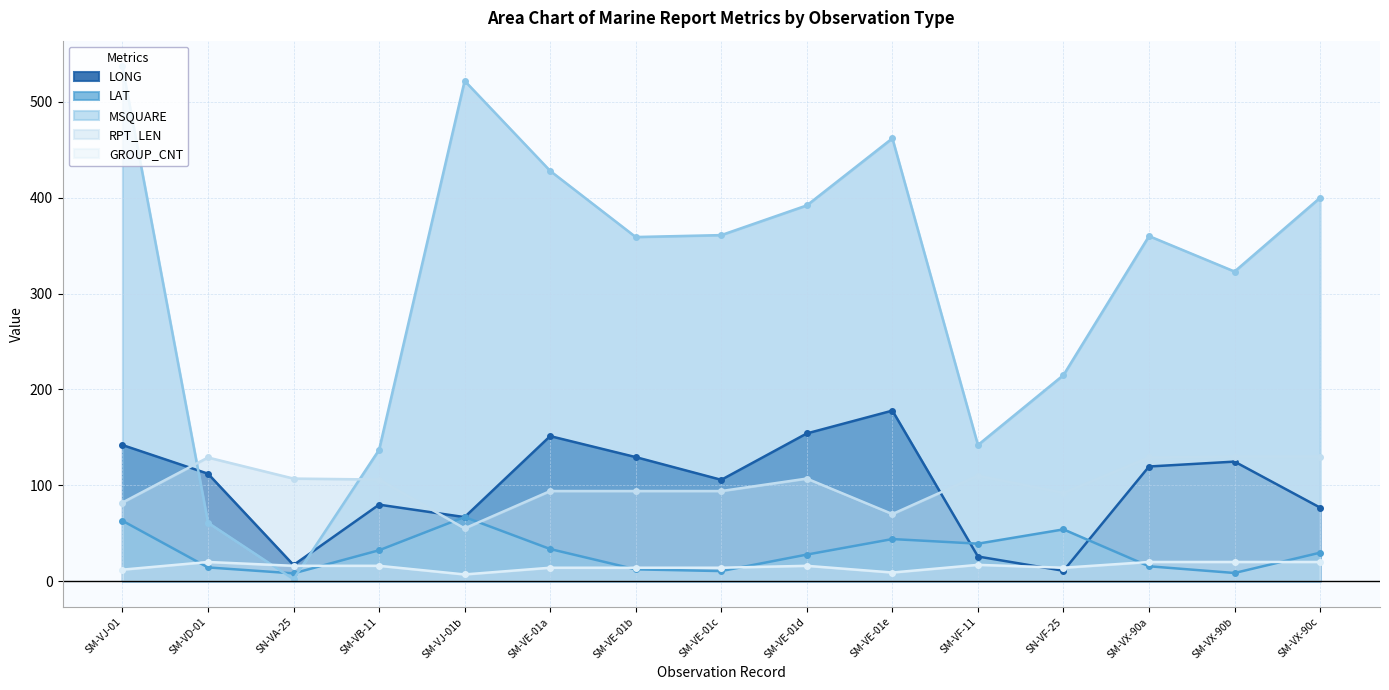

What is the sum of the MSQUARE values at SM-VB-11 and SM-VJ-01b?

659.0